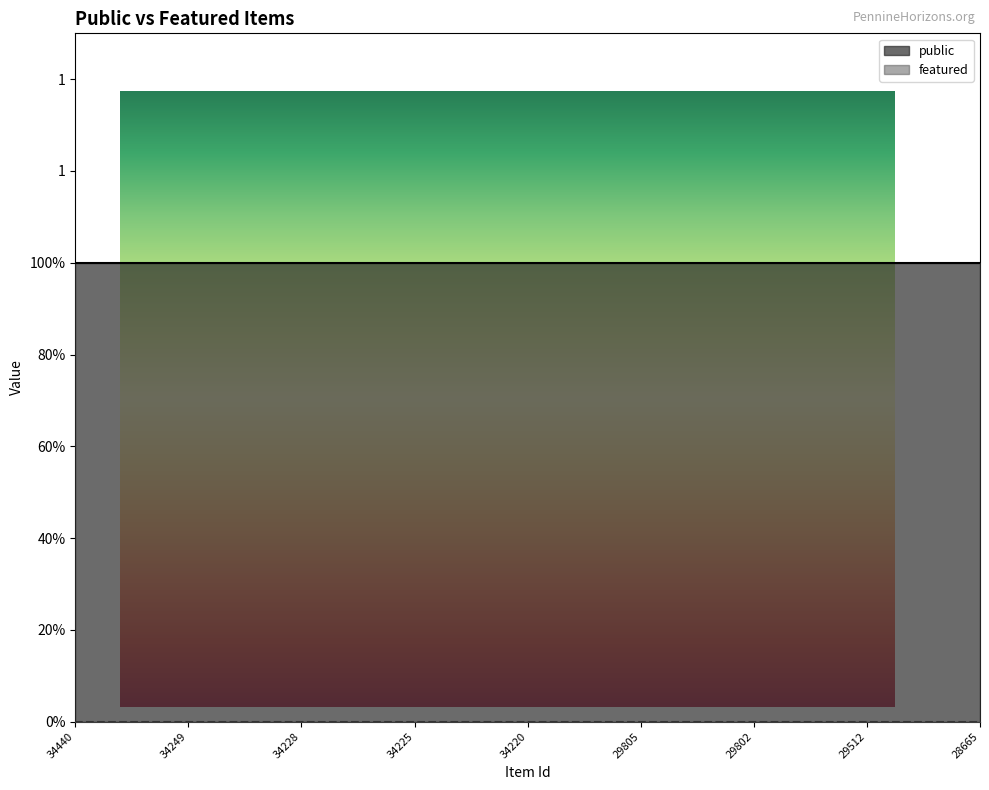

What is the value of the public point at the 17th from the left?

1